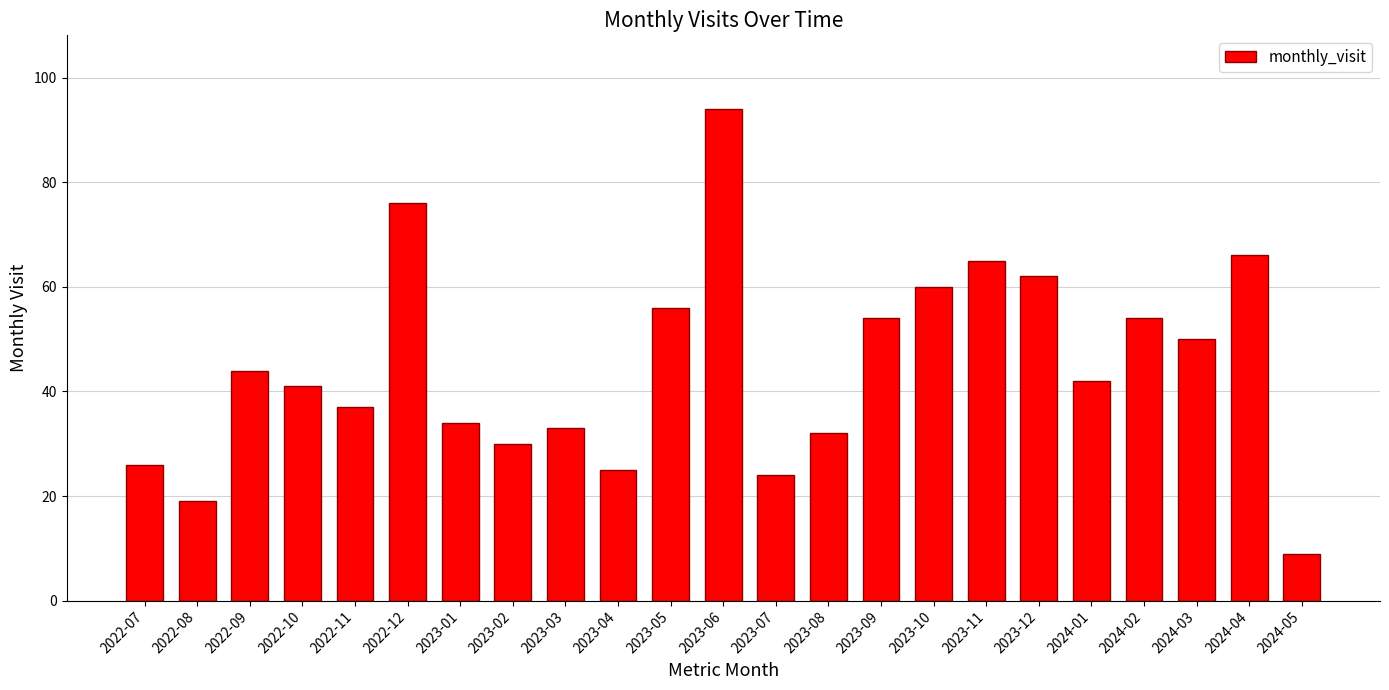

How many bars are there in total?

23